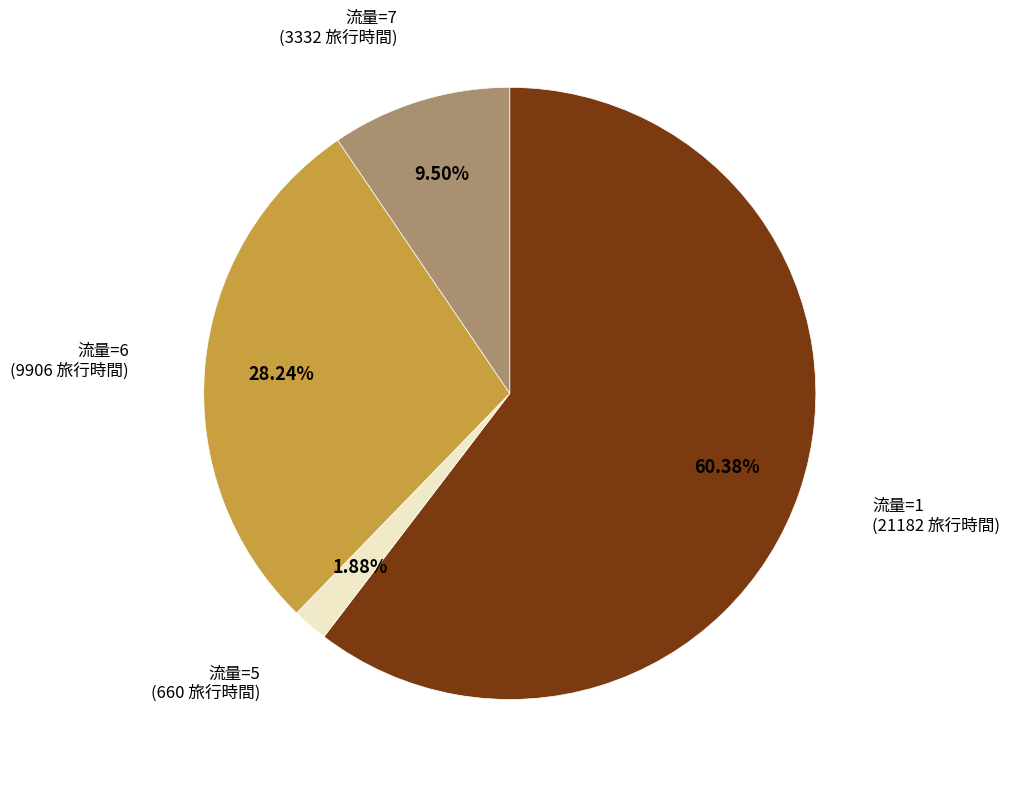

Is there any slice that represents more than half of the pie?

Yes